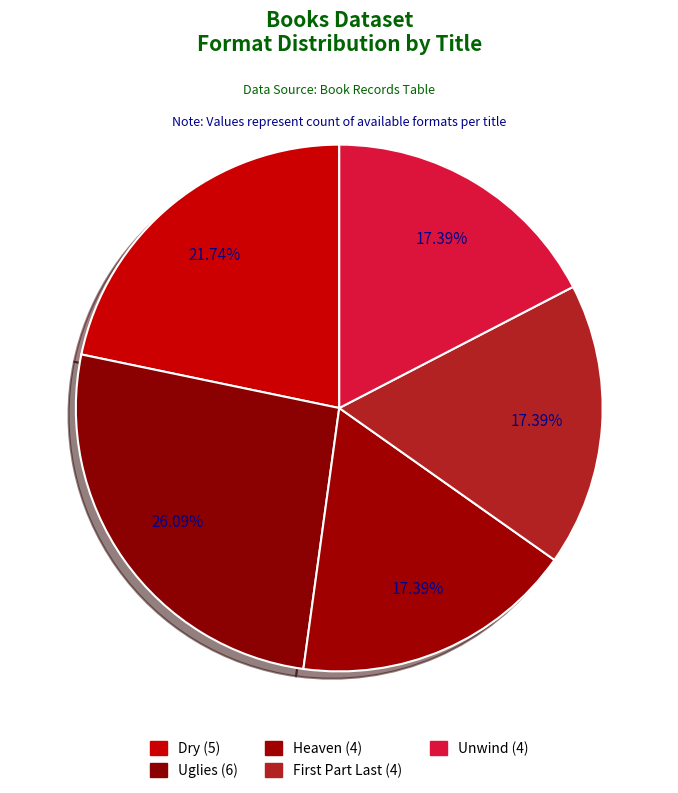

Count the number of slices in the pie.

5